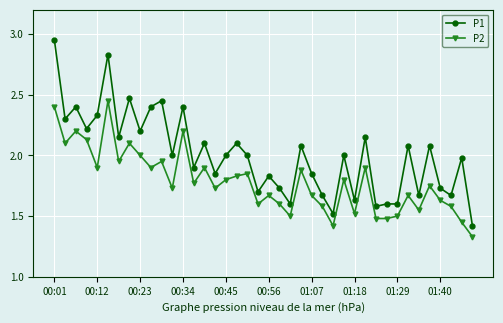

List the series in order of their overall mean, highest first.

P1, P2